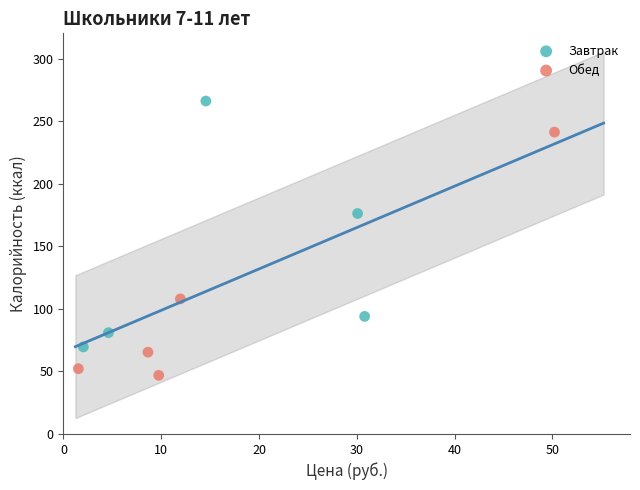

Which series reaches the maximum Y coordinate?

Завтрак